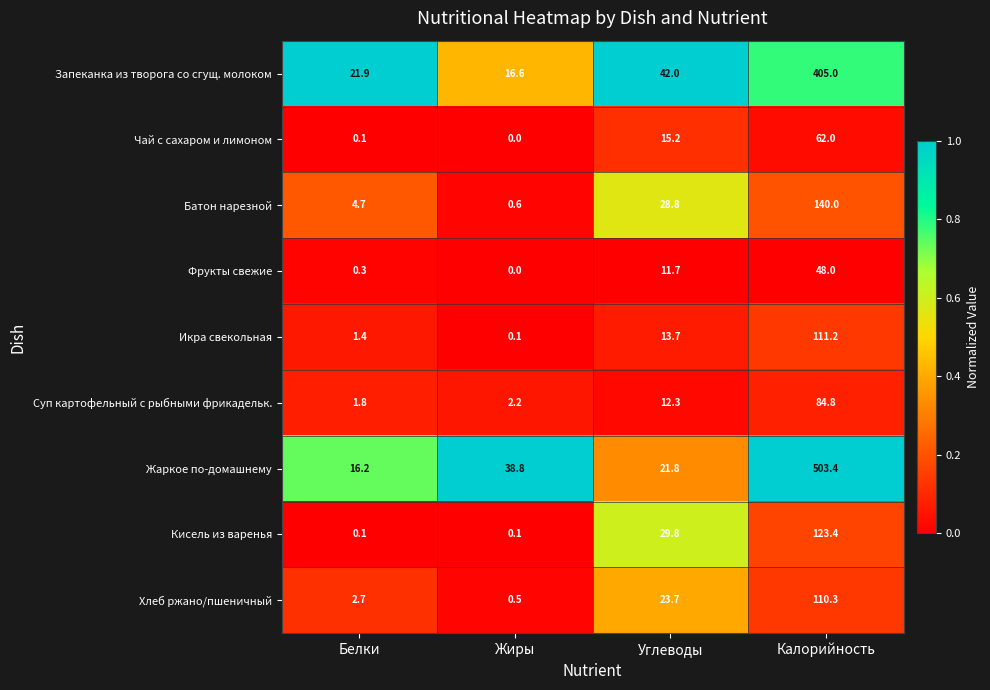

How many categories are shown in the chart?

4